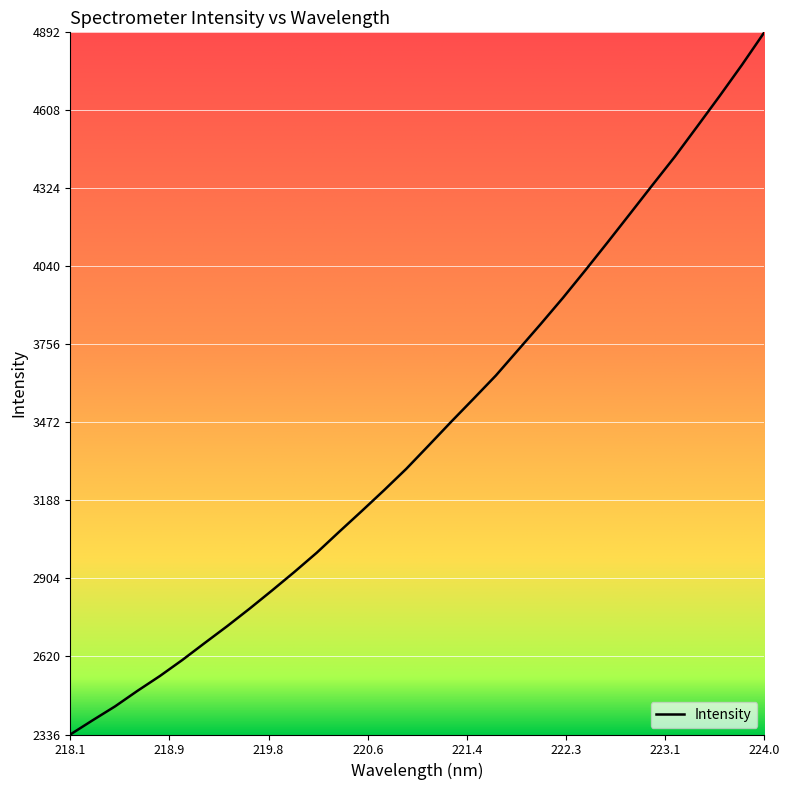

Reading left to right, what are all the values shown in this chart?

2336.4	2388.3	2438.9	2495.4	2549.4	2607.6	2669.5	2730.7	2794.3	2860.4	2928.0	2998.1	3074.1	3149.0	3225.1	3303.6	3388.6	3474.4	3558.2	3643.0	3736.5	3830.1	3926.0	4026.2	4128.5	4232.3	4336.5	4439.7	4549.5	4660.1	4773.7	4892.1